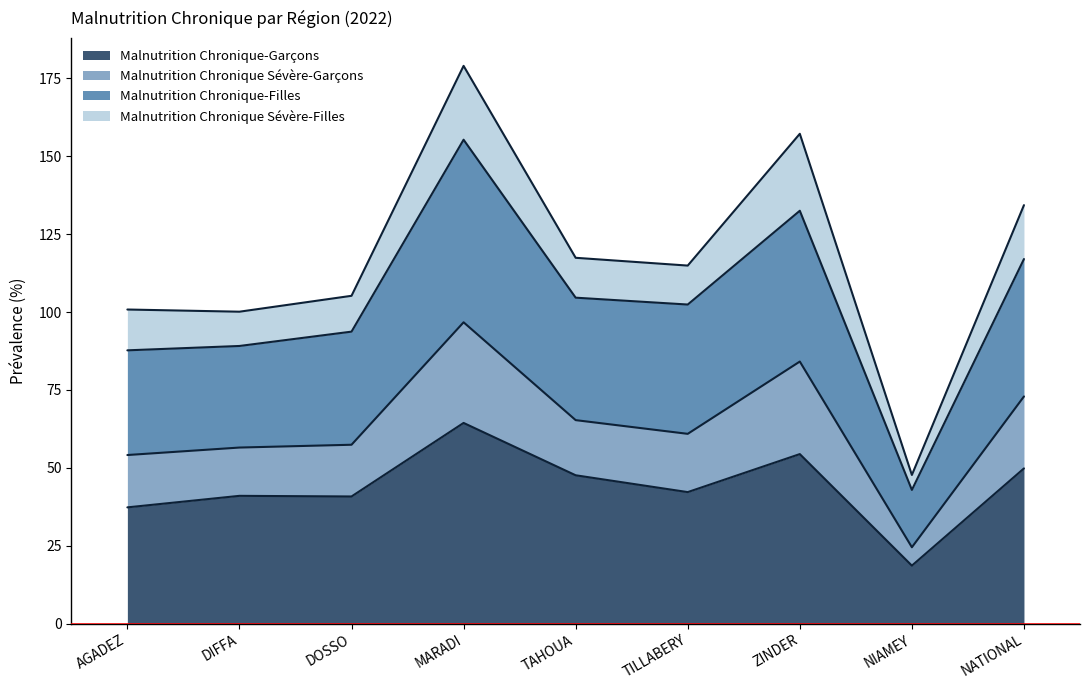

True or false: Malnutrition Chronique-Garçons has a value of 22.8 at AGADEZ.

False